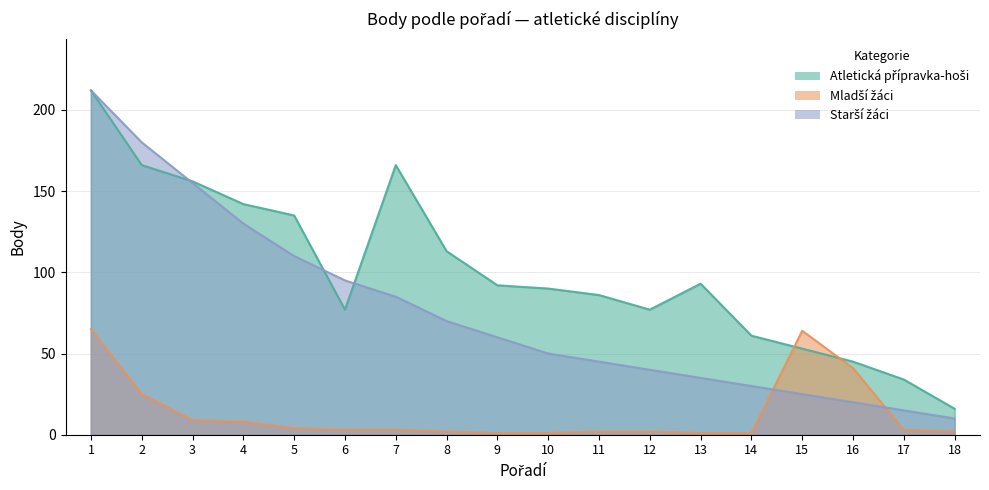

Read the Atletická přípravka-hoši value at 5, to the nearest 10.

140